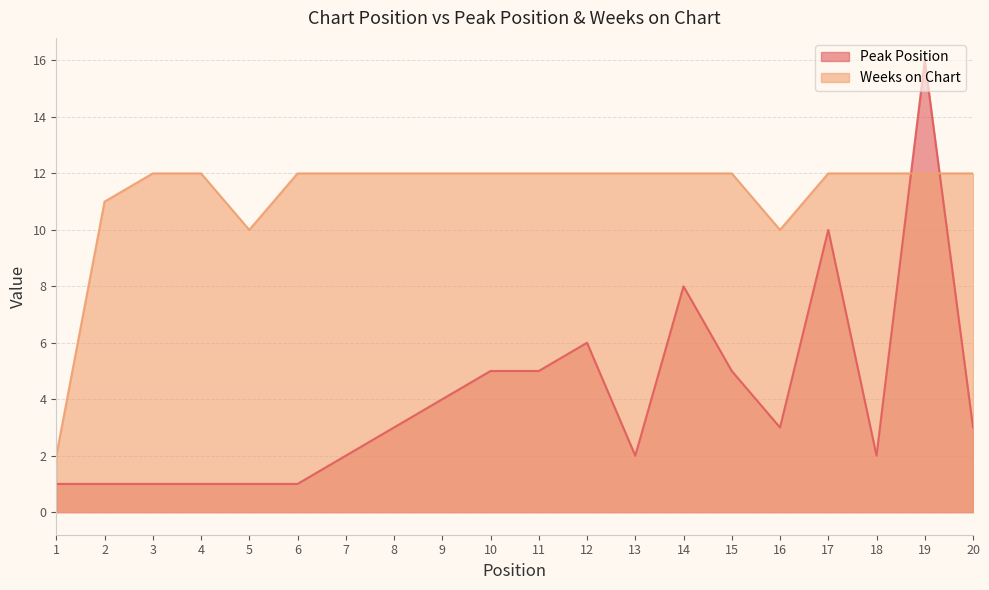

Is the value of Weeks on Chart at 15 greater than the value of Peak Position at 2?

Yes